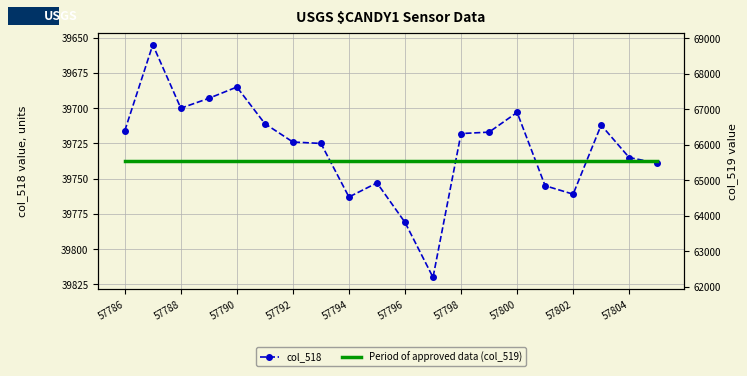

True or false: col_519 (Period of approved data) has a value of 19717 at 57790.

False